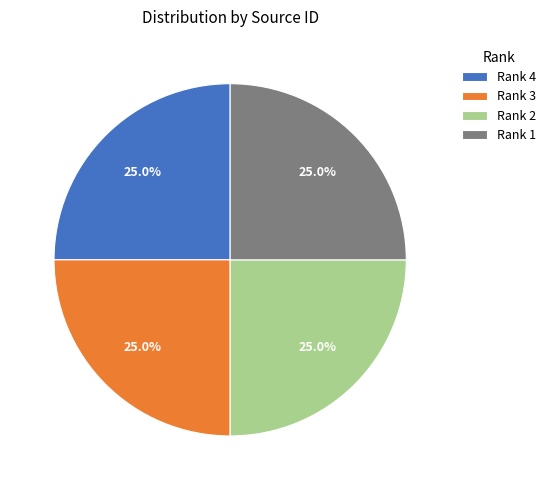

To the nearest percent, what is the combined percentage of Rank 1 and Rank 4?

50%